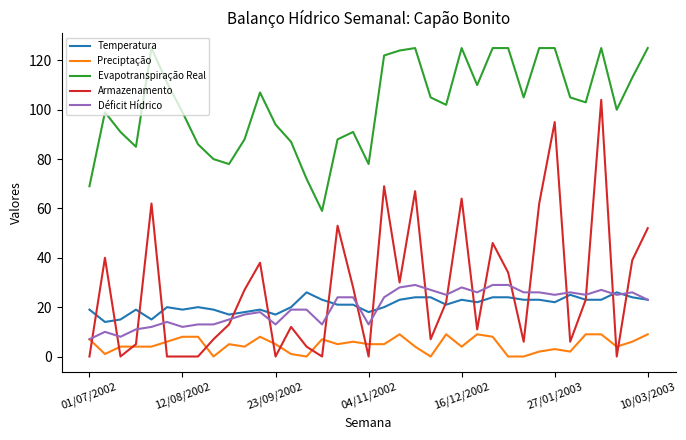

True or false: Temperatura and Preciptação intersect in this chart.

False